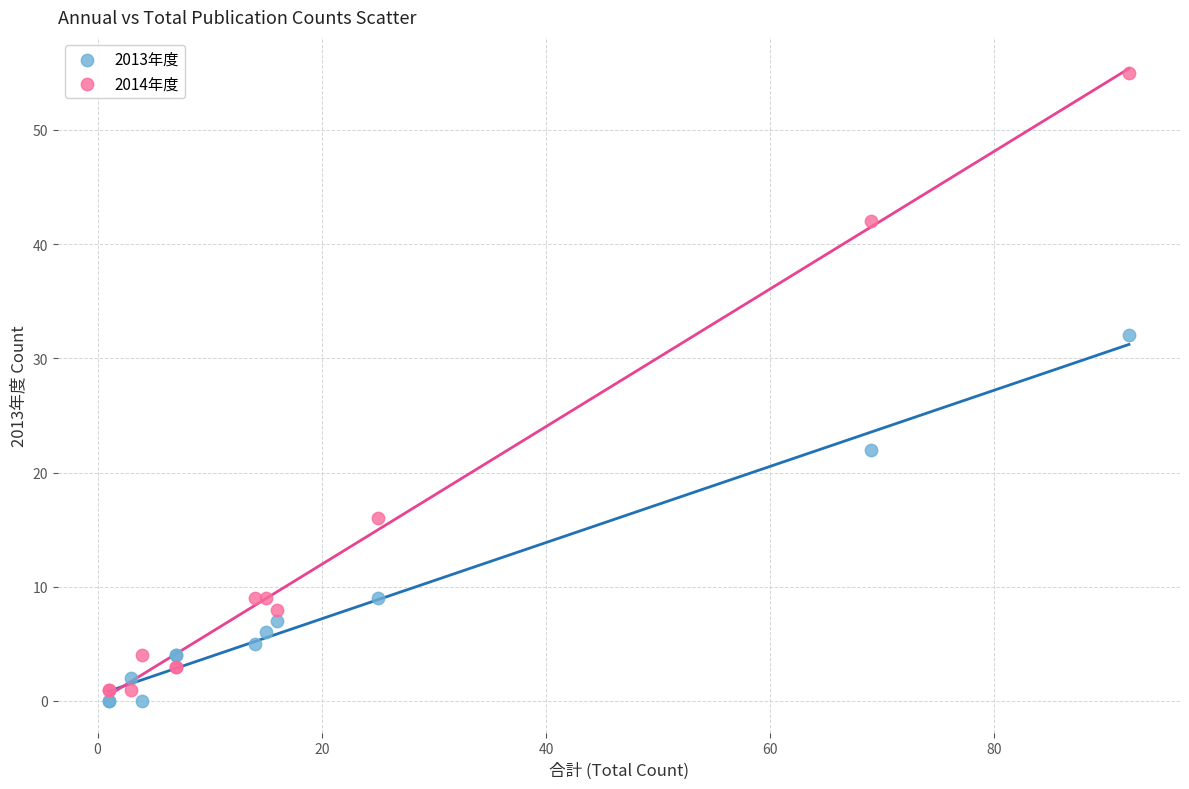

What is the X range (max minus min) for the scatter plot?

91